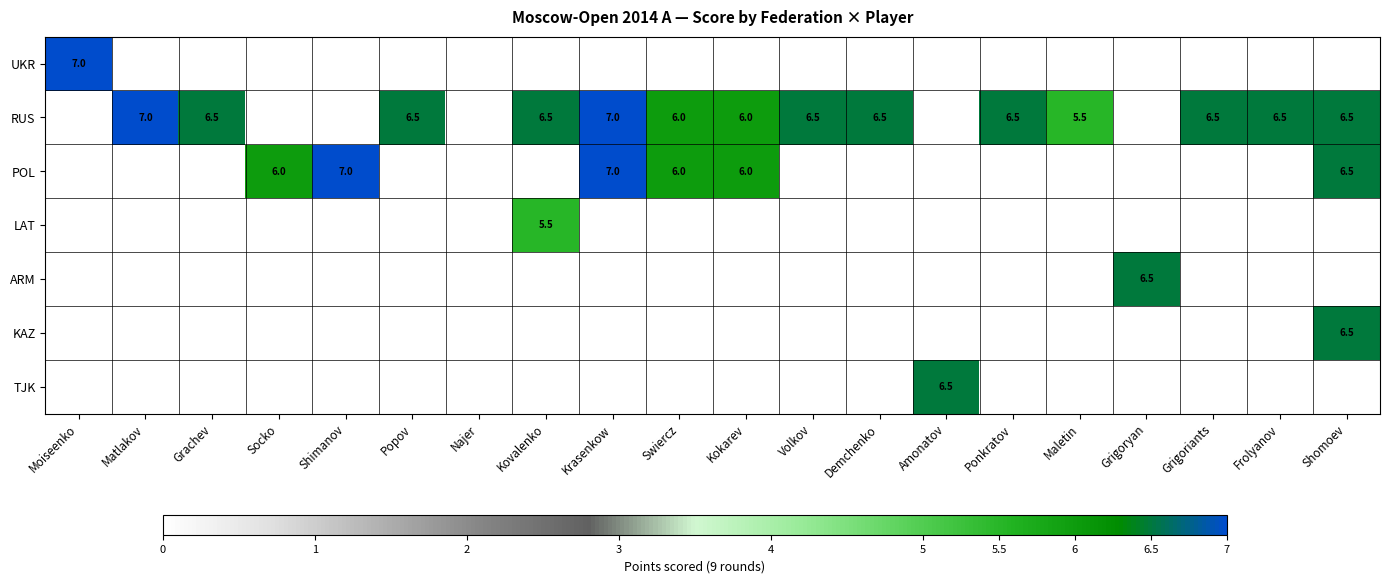

The RUS series shows 6.5 at Demchenko. True or false?

True